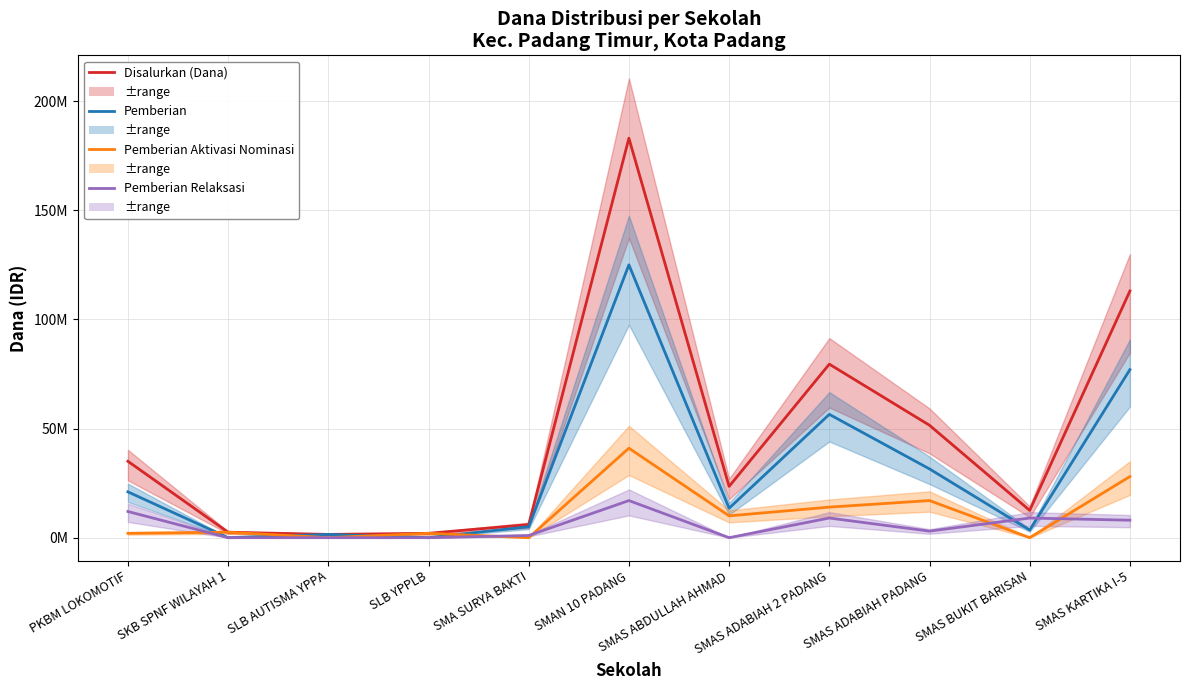

What is the sum of the Pemberian Aktivasi Nominasi values at SMAS KARTIKA I-5 and SLB YPPLB?

30000000